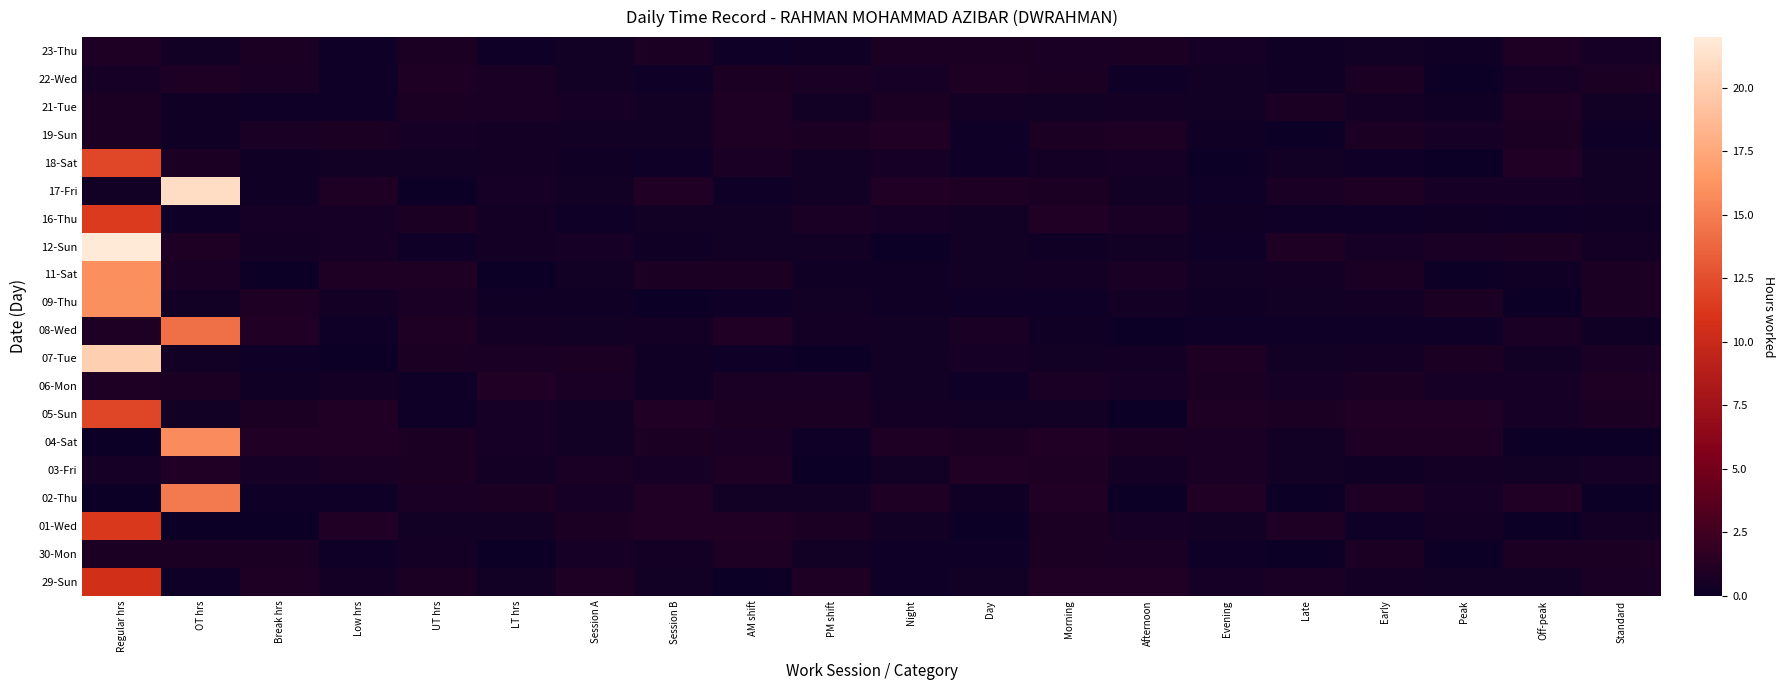

Between Day and Morning, which is larger?

Morning